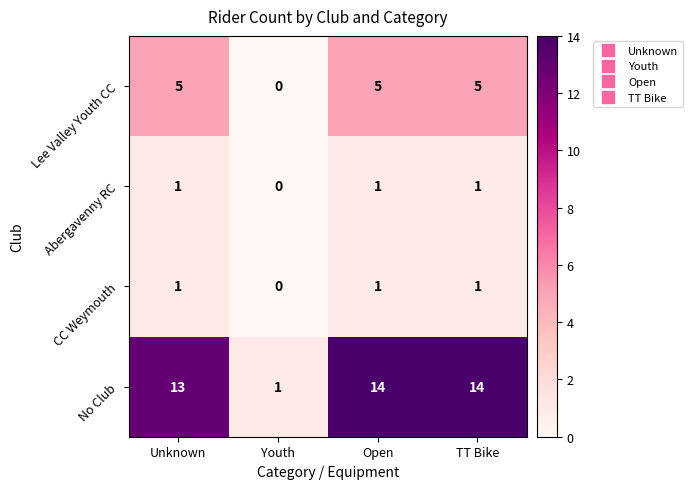

What is the total value across all series at Unknown?

20